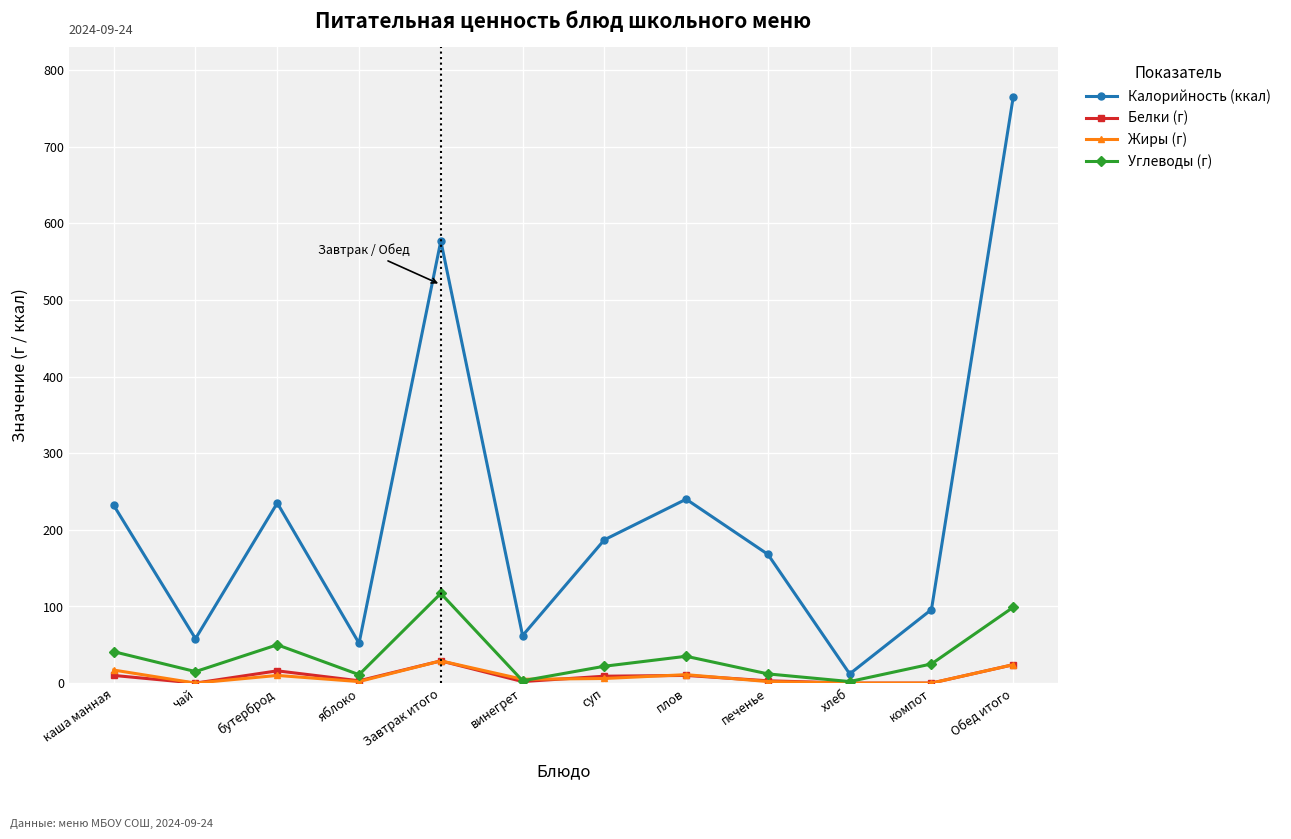

What is the label of the 1st point from the left?

каша манная